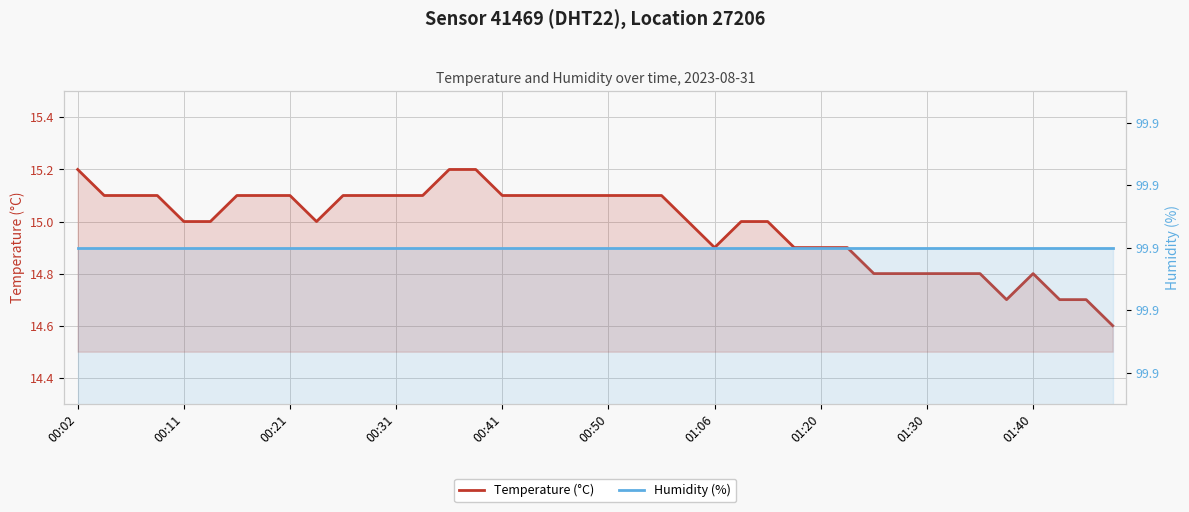

List the series in order of their peak value, highest first.

Humidity (%), Temperature (°C)